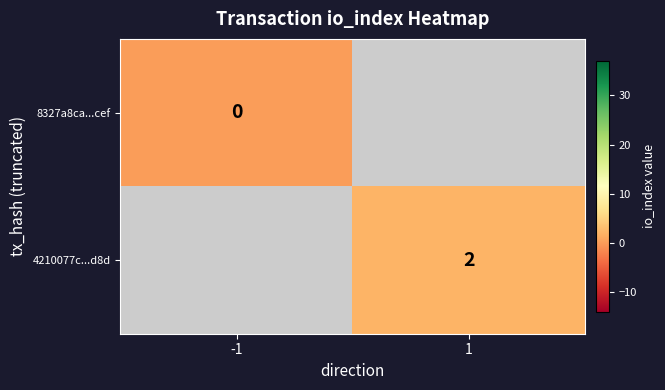

True or false: 4210077c...d8d has a value of 2 at 1.

True